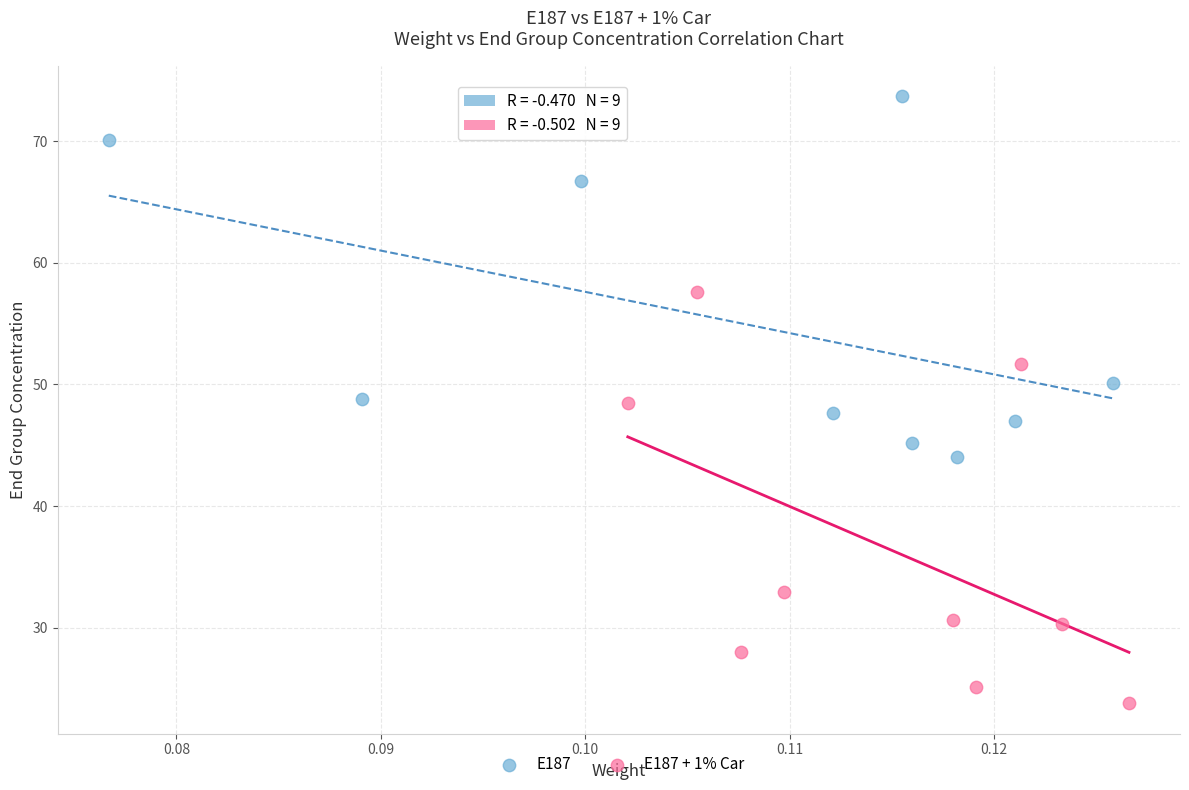

Which series has the largest Y range (max minus min)?

E187 + 1% Car